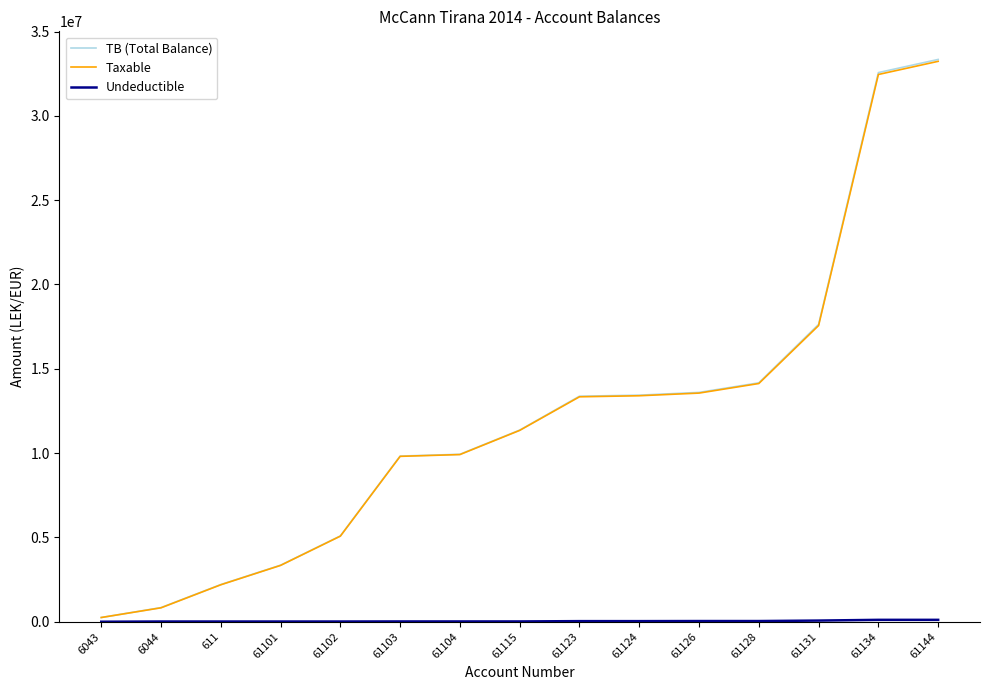

Which category has the highest value in the Taxable series?

61144